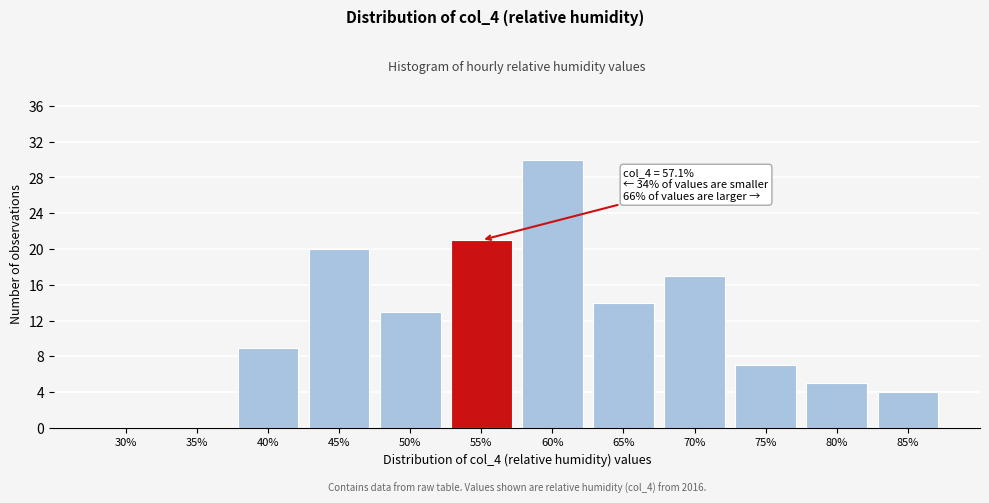

Reading left to right, list all the values displayed in this chart.

30%=0	35%=0	40%=9	45%=20	50%=13	55%=21	60%=30	65%=14	70%=17	75%=7	80%=5	85%=4